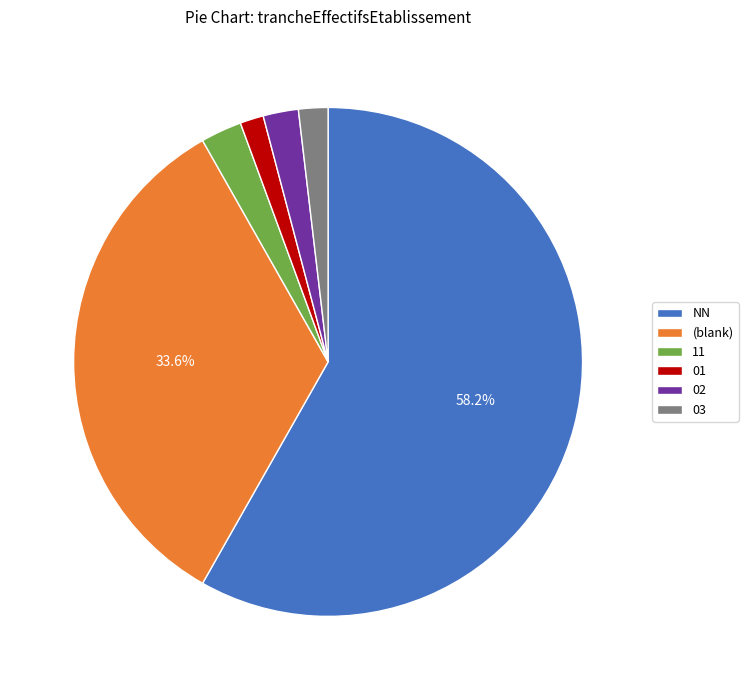

Is there any slice that represents more than half of the pie?

Yes